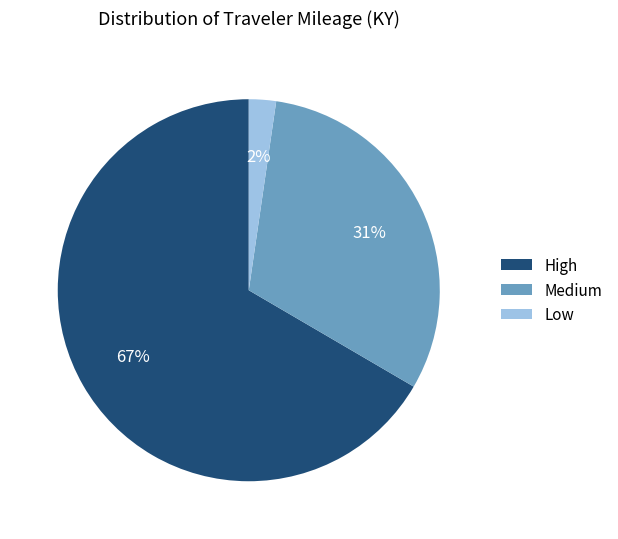

Is it true that Medium is 44% of the pie?

False